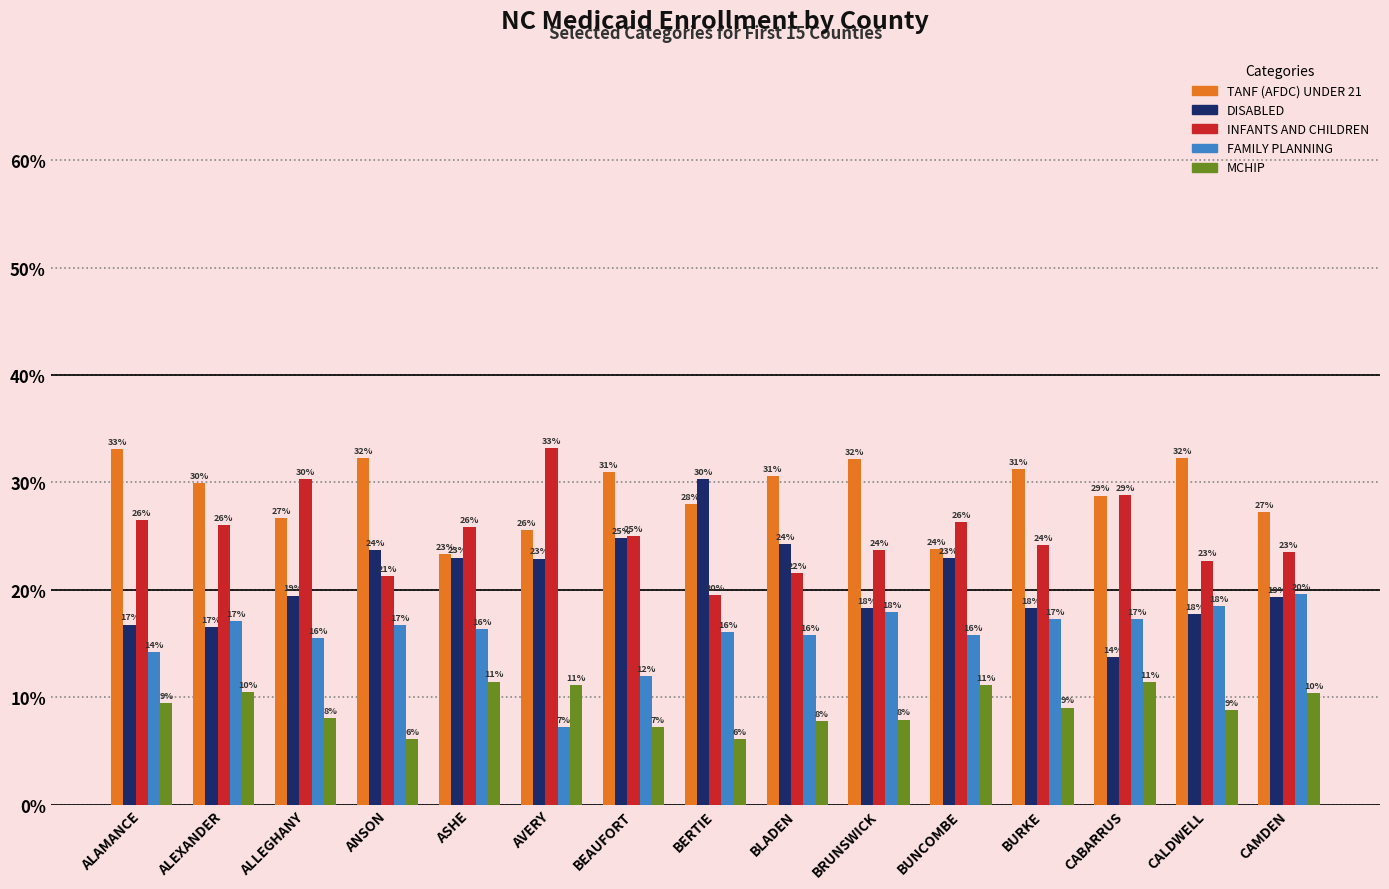

Between BLADEN and BUNCOMBE, which series saw the biggest shift?

TANF (AFDC) UNDER 21